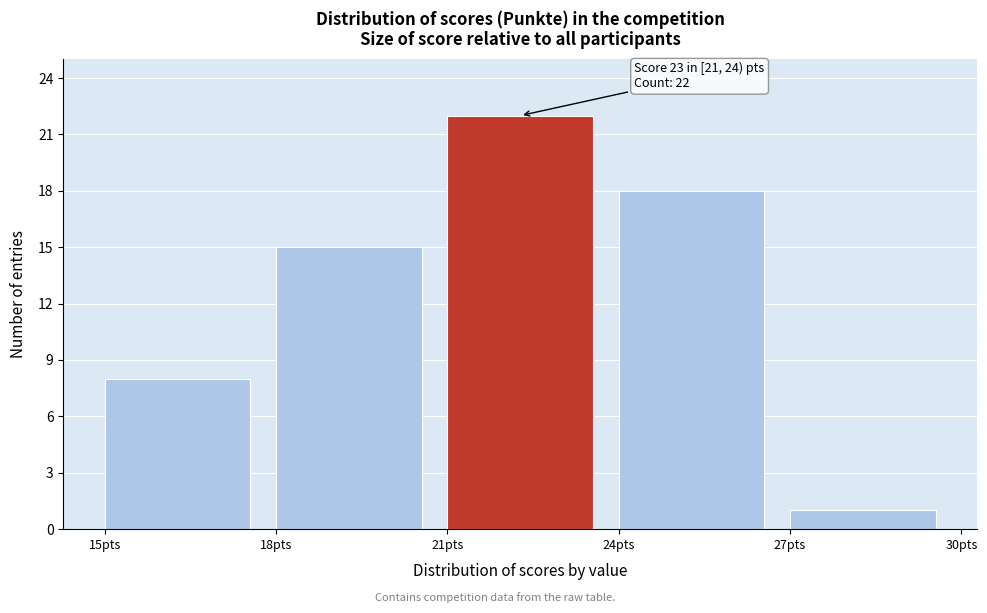

Over which range of the x-axis is the bar tallest?

21 to 24